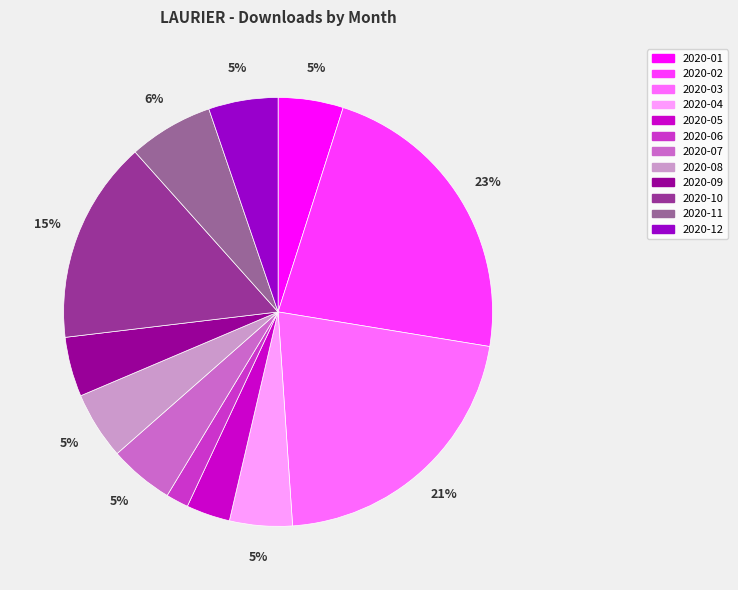

To the nearest percent, what is the difference between the largest and smallest slice percentages?

21%